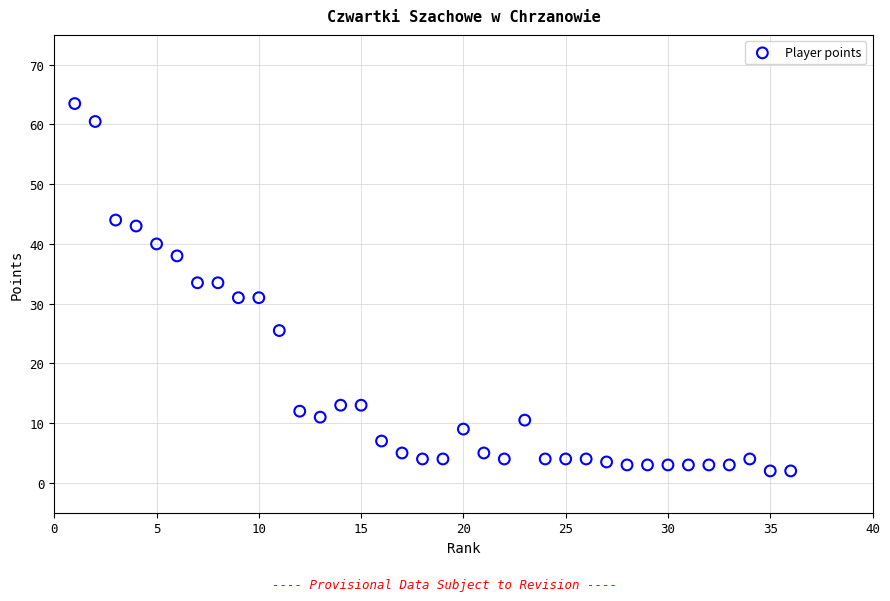

What is the range of X values (max minus min)?

35.0